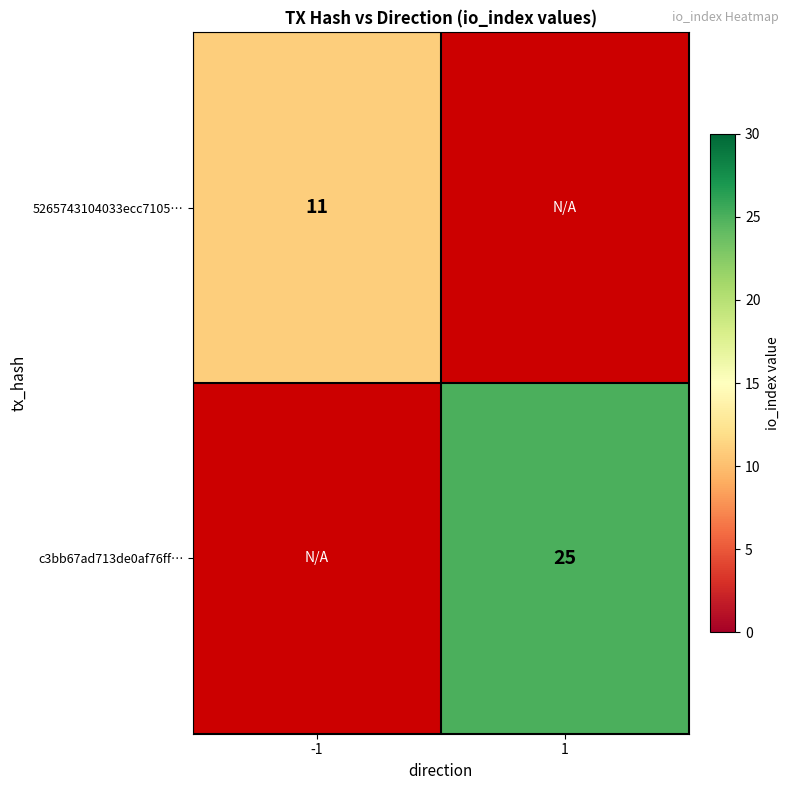

True or false: 5265743104033ecc7105… has a value of 11 at -1.

True